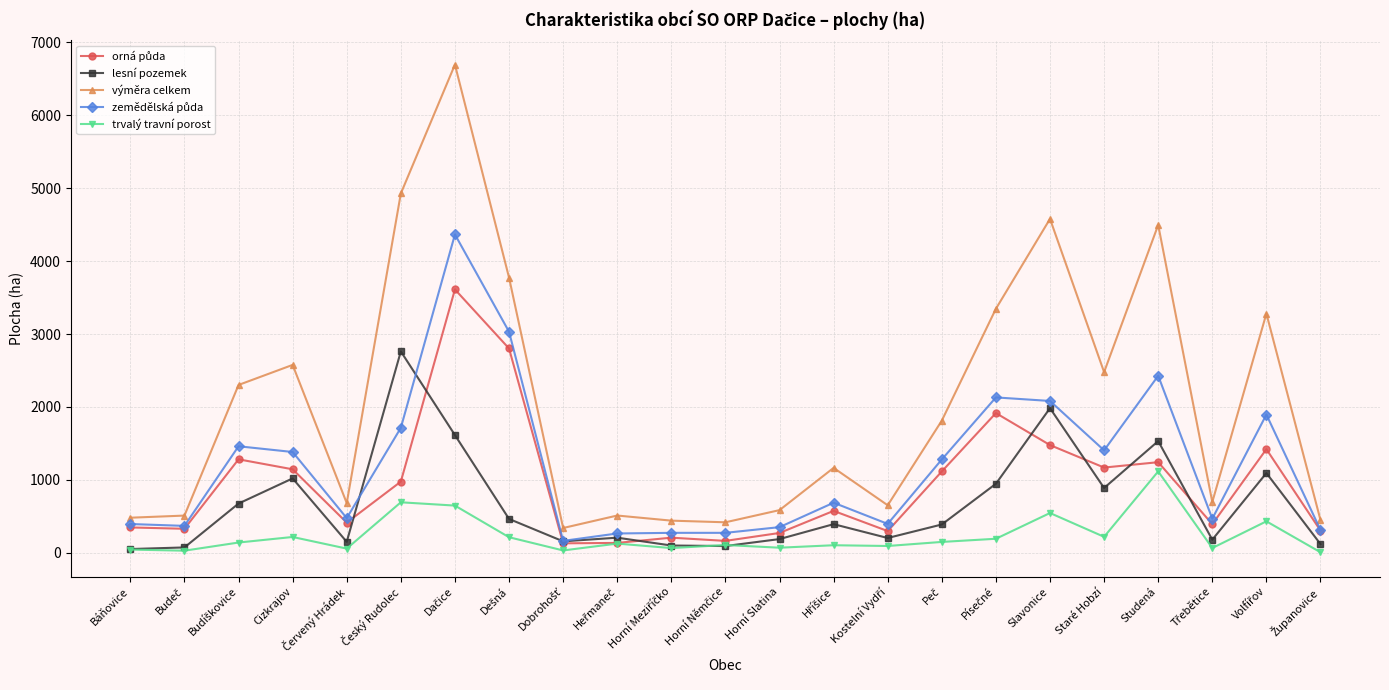

True or false: lesní pozemek has a value of 1019.0 at Cizkrajov.

True